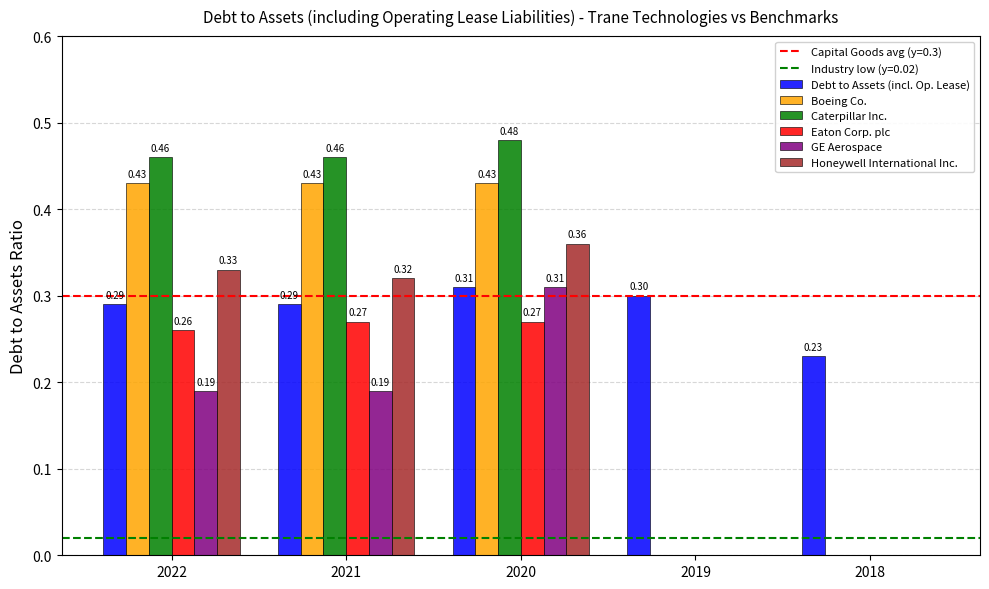

At which category is the sum across all series the highest?

2020